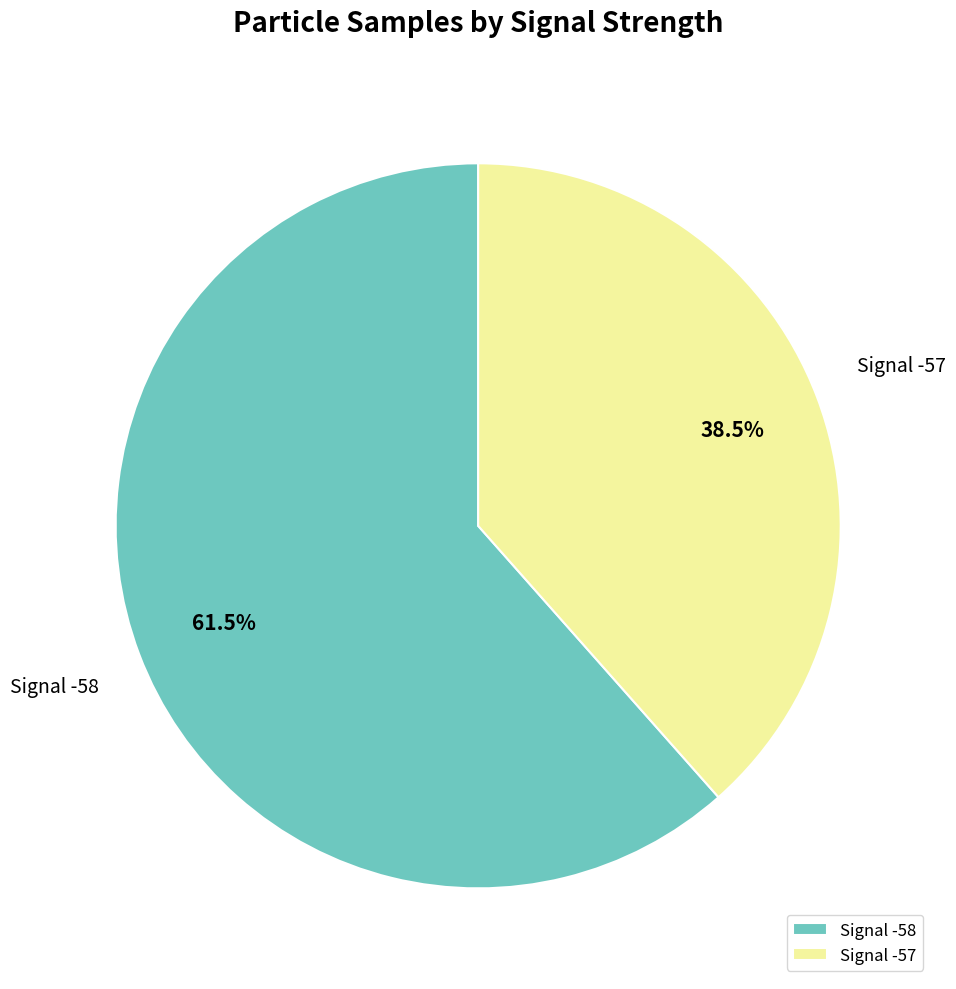

To the nearest percent, what is the average slice percentage?

50%